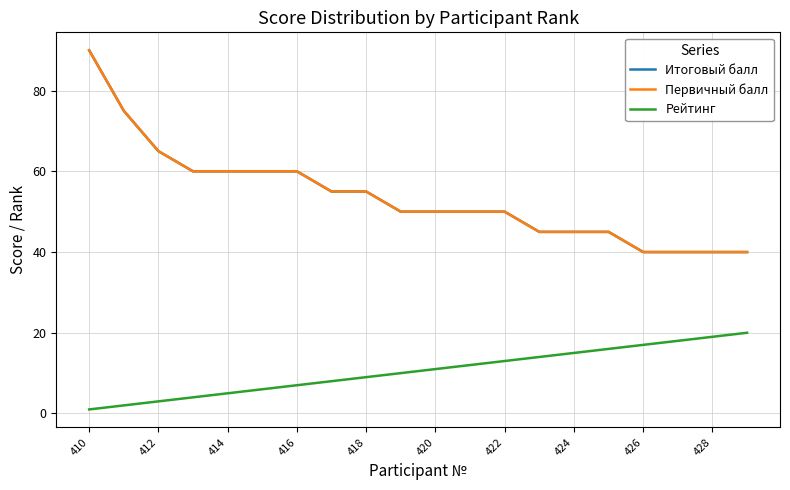

How many lines are shown in the chart?

3